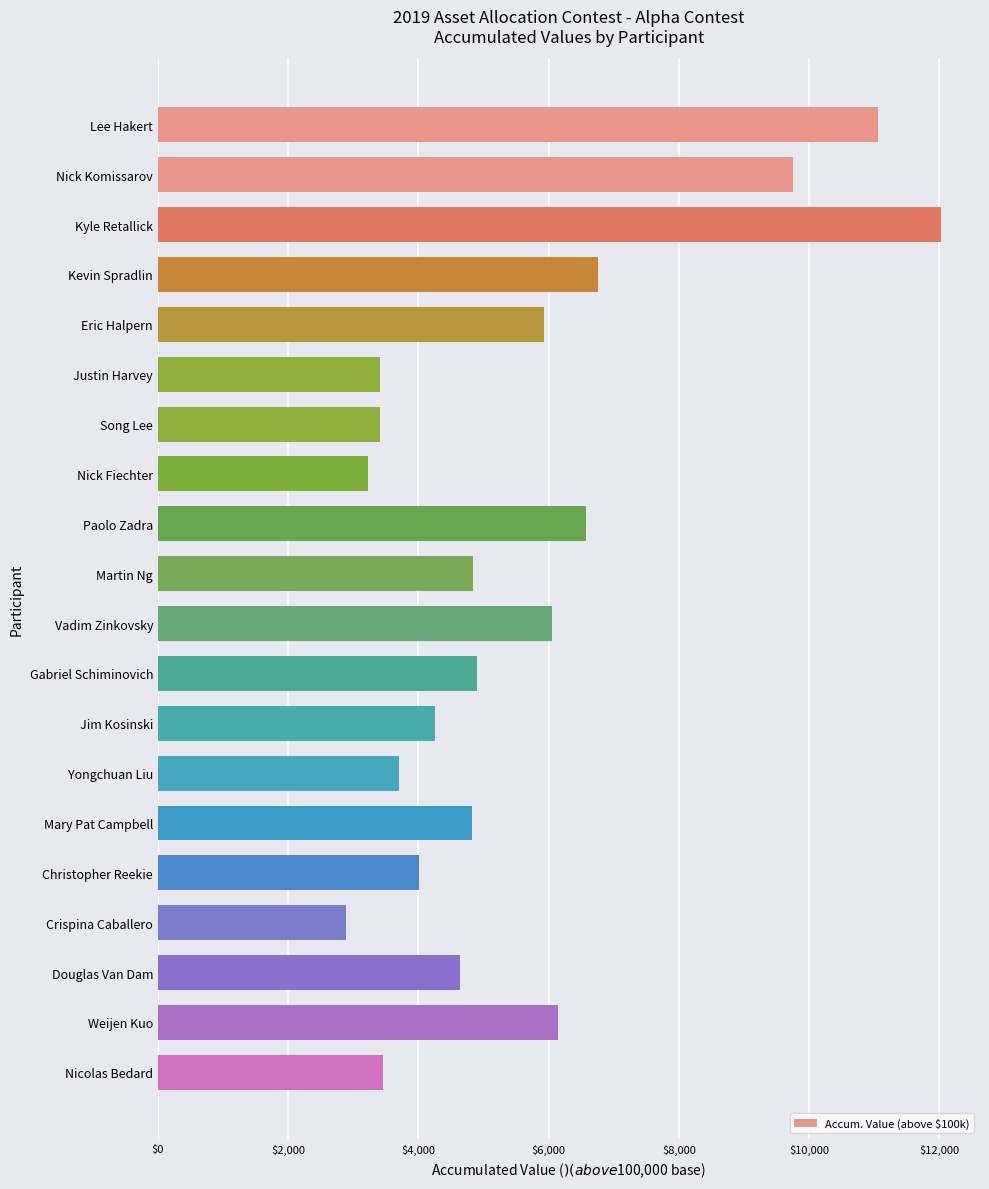

Which has a higher value, Weijen Kuo or Mary Pat Campbell?

Weijen Kuo